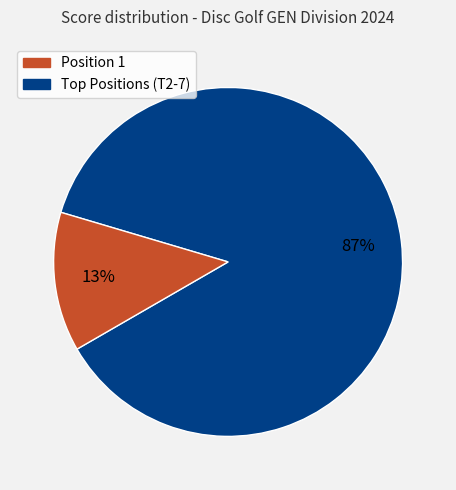

To the nearest percent, what is the average slice percentage?

50%